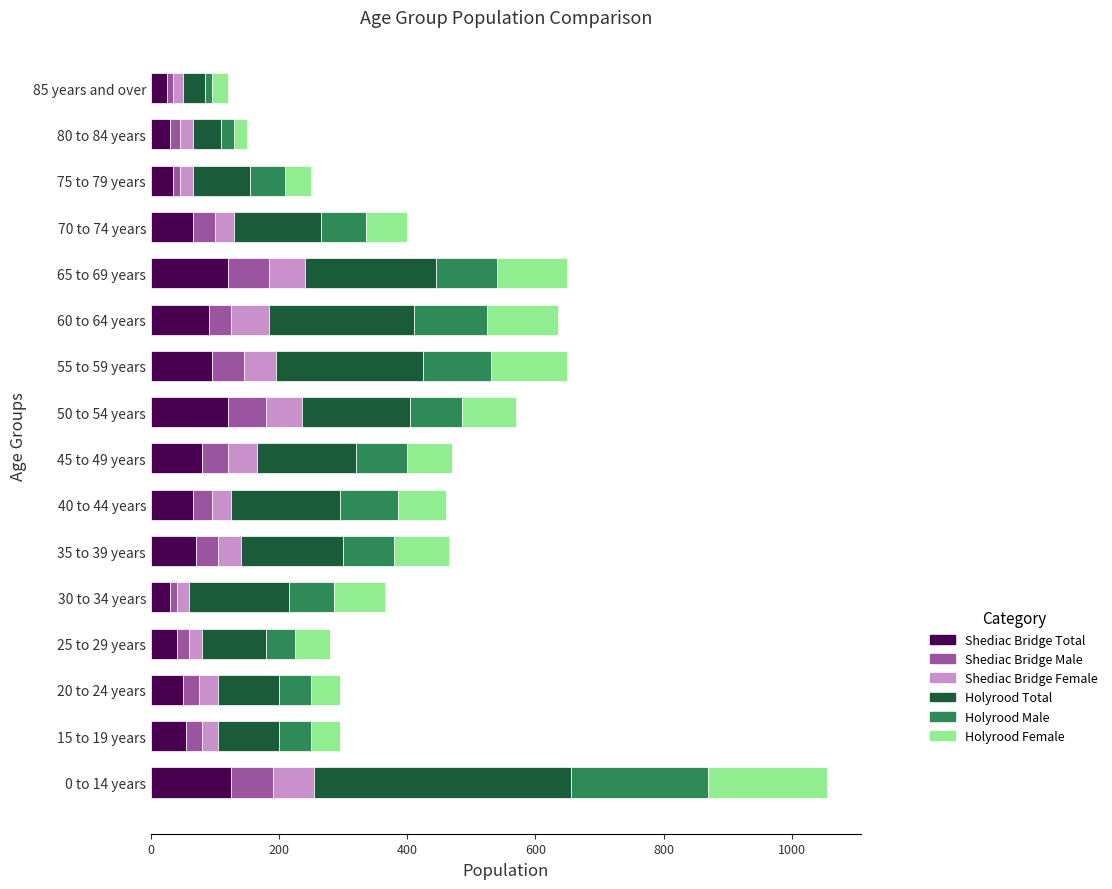

What are all the series names shown in the legend?

Shediac Bridge Total, Shediac Bridge Male, Shediac Bridge Female, Holyrood Total, Holyrood Male, Holyrood Female